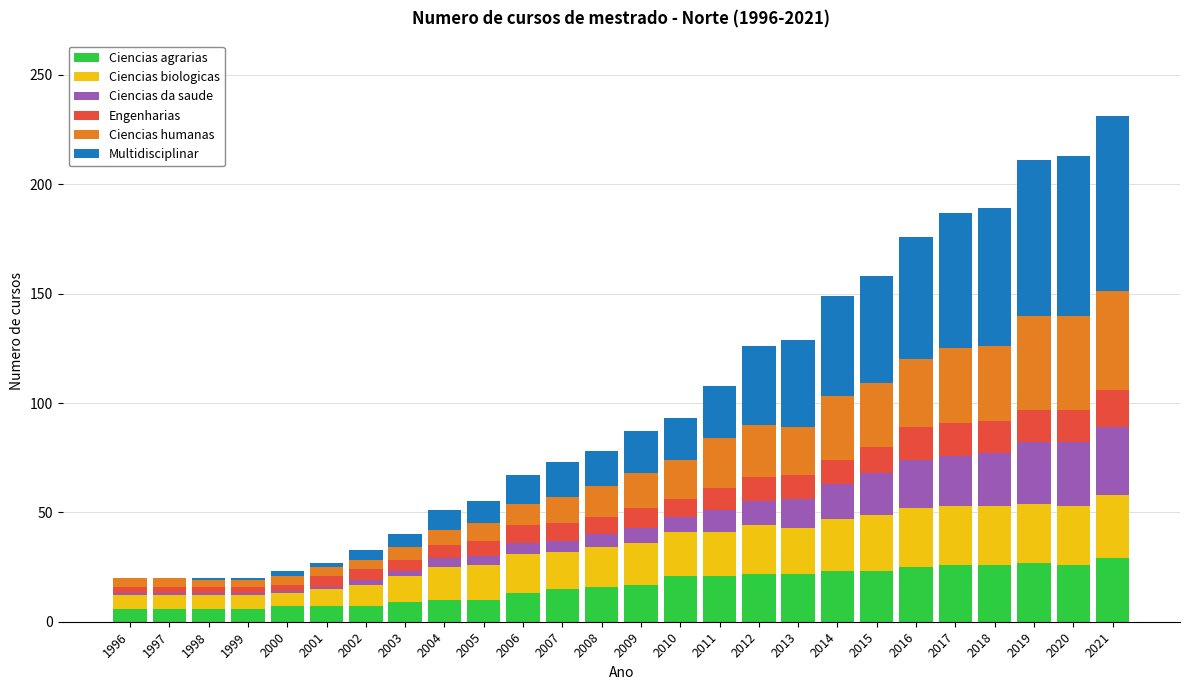

True or false: Ciencias agrarias has a value of 31 at 2011.

False